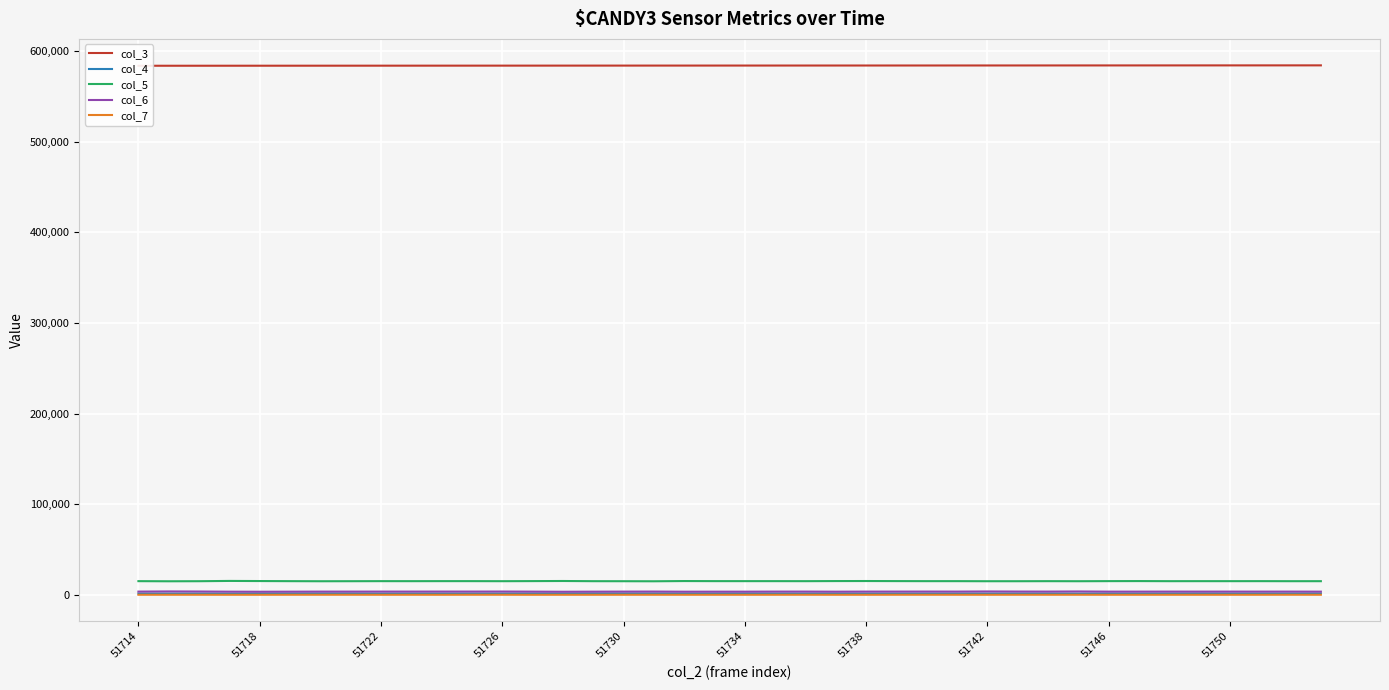

How many values in the col_4 series exceed 1471?

19